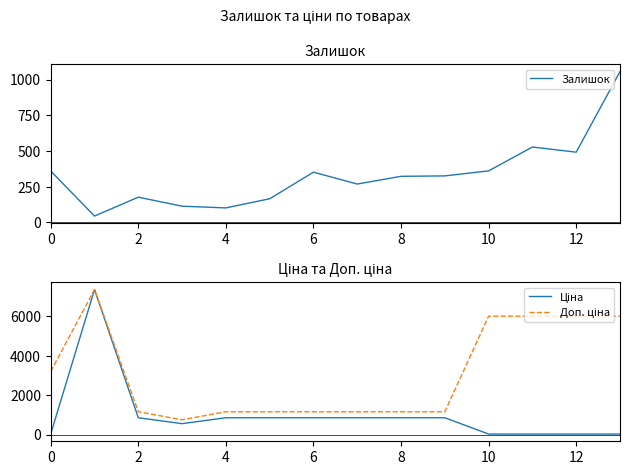

True or false: Доп. ціна has a value of 635.8 at 10.

False